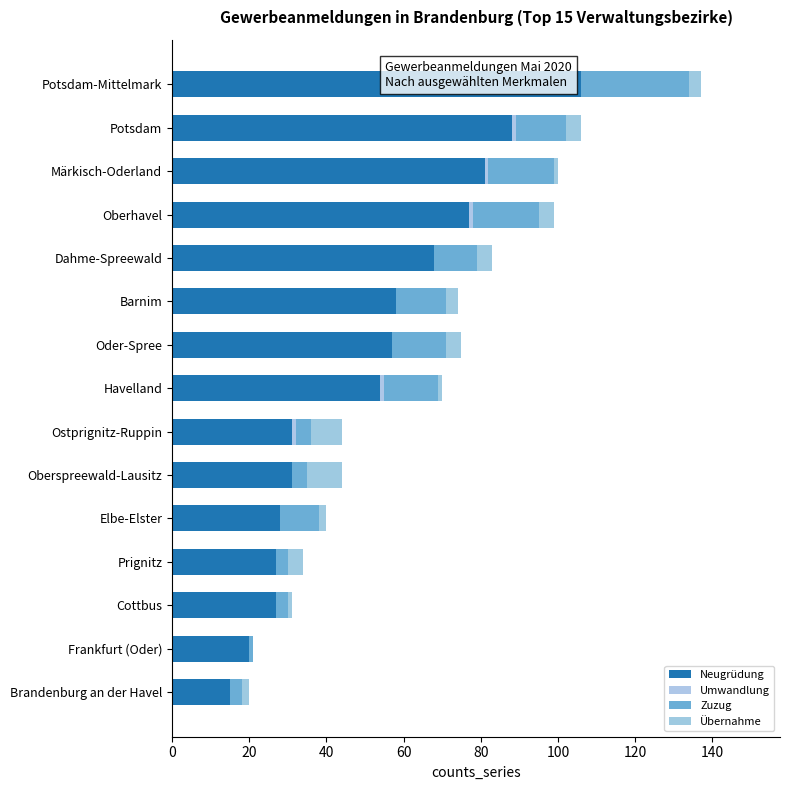

Count the Übernahme values in the range 1 to 4.

12